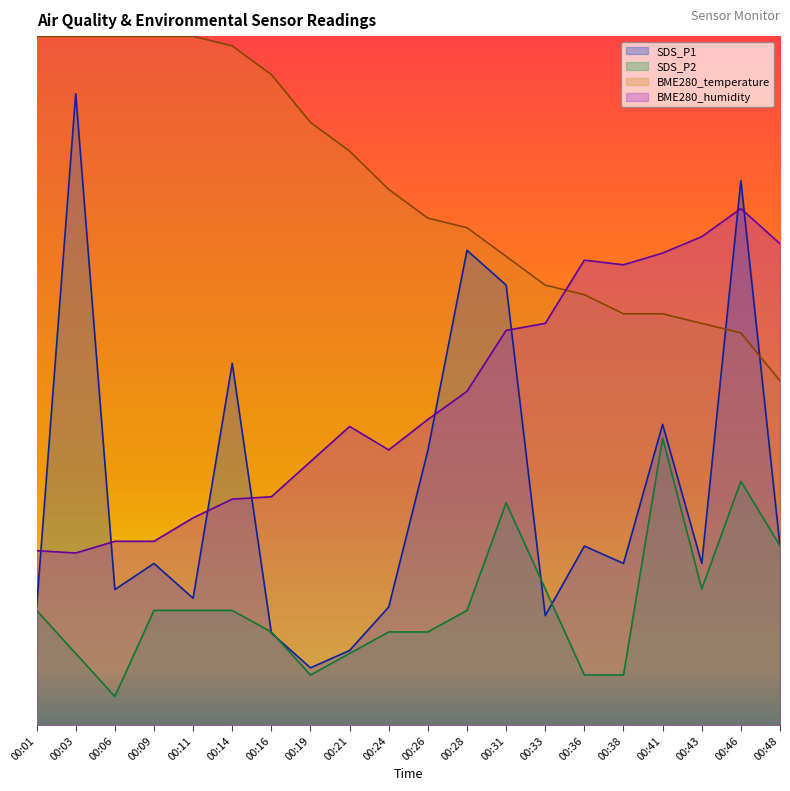

Reading left to right, list all the values displayed in this chart.

SDS_P1: 2.1	11.0	2.4	2.8	2.2	6.3	1.6	1.0	1.3	2.1	4.8	8.3	7.7	1.9	3.1	2.8	5.2	2.8	9.5	3.1
SDS_P2: 2.0	1.2	0.5	2.0	2.0	2.0	1.6	0.9	1.2	1.6	1.6	2.0	3.9	2.4	0.9	0.9	5.0	2.4	4.2	3.1
BME280_temperature: 12.0	12.0	12.0	12.0	12.0	11.8	11.3	10.5	10.0	9.3	8.8	8.7	8.2	7.7	7.5	7.2	7.2	7.0	6.8	6.0
BME280_humidity: 3.0	3.0	3.2	3.2	3.6	3.9	4.0	4.6	5.2	4.8	5.3	5.8	6.9	7.0	8.1	8.0	8.2	8.5	9.0	8.4